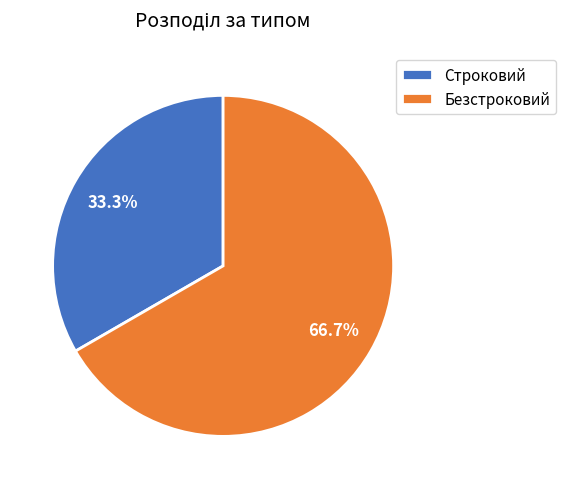

Count the number of slices in the pie.

2